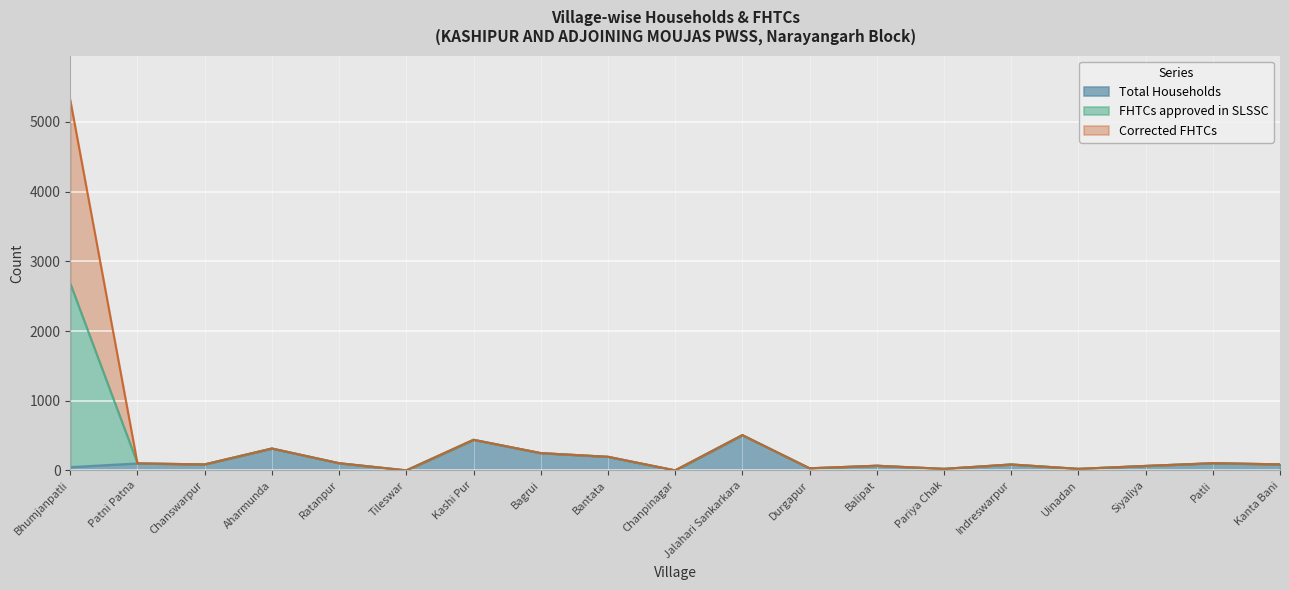

Is it true that Total Households equals 329 at Tileswar?

False